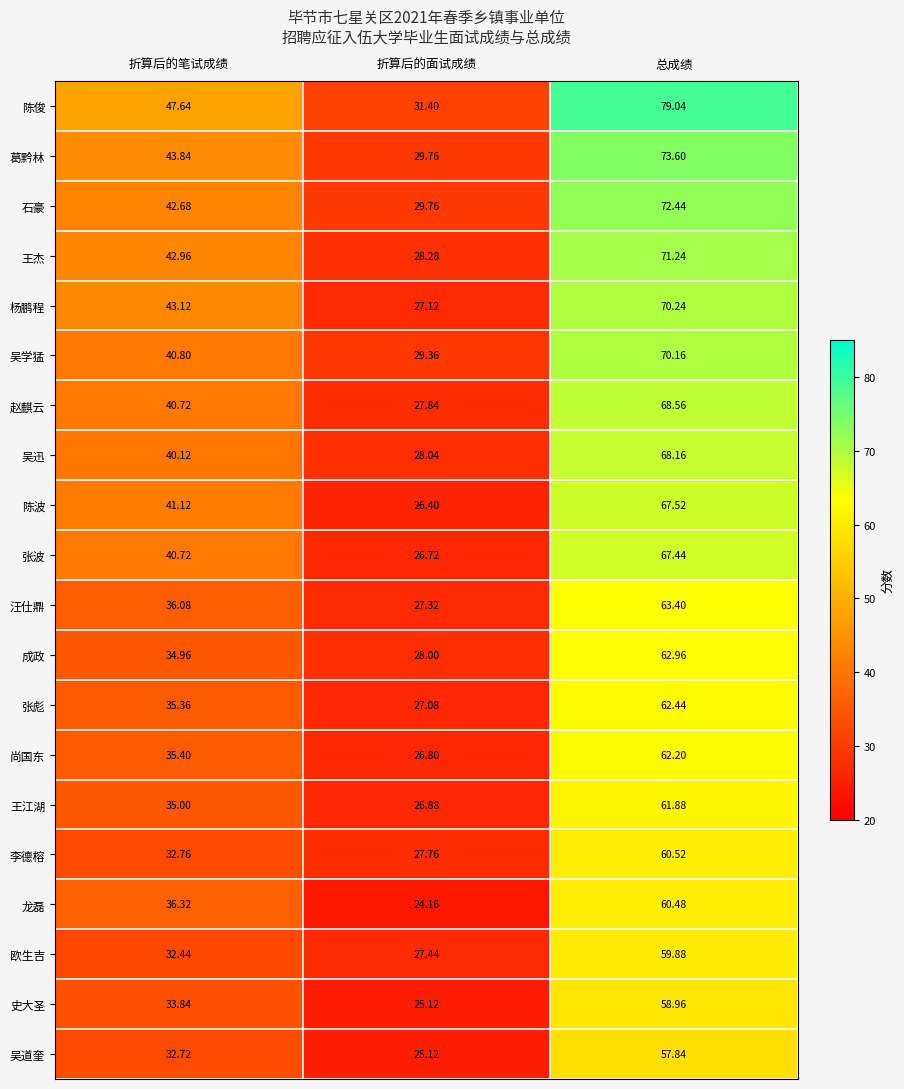

Which series has the widest spread of values?

陈俊